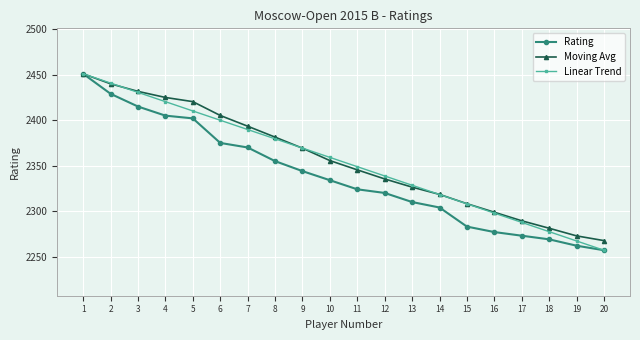

What is the minimum value shown in the chart?

2257.0